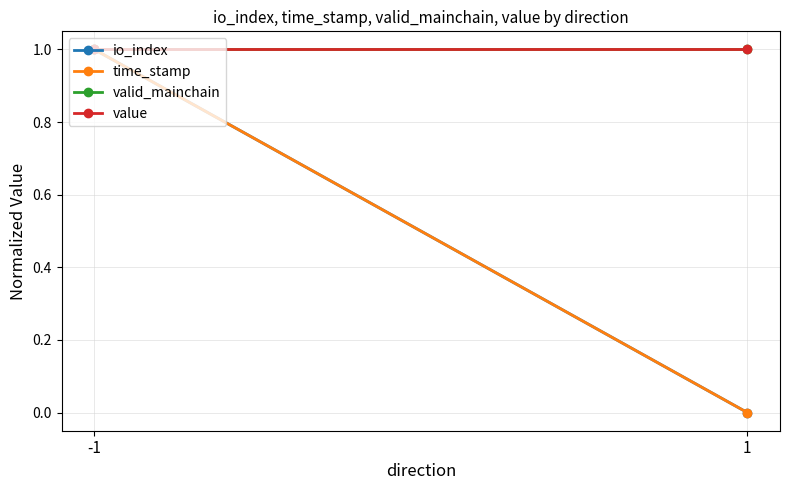

The io_index series shows 0 at 1. True or false?

False